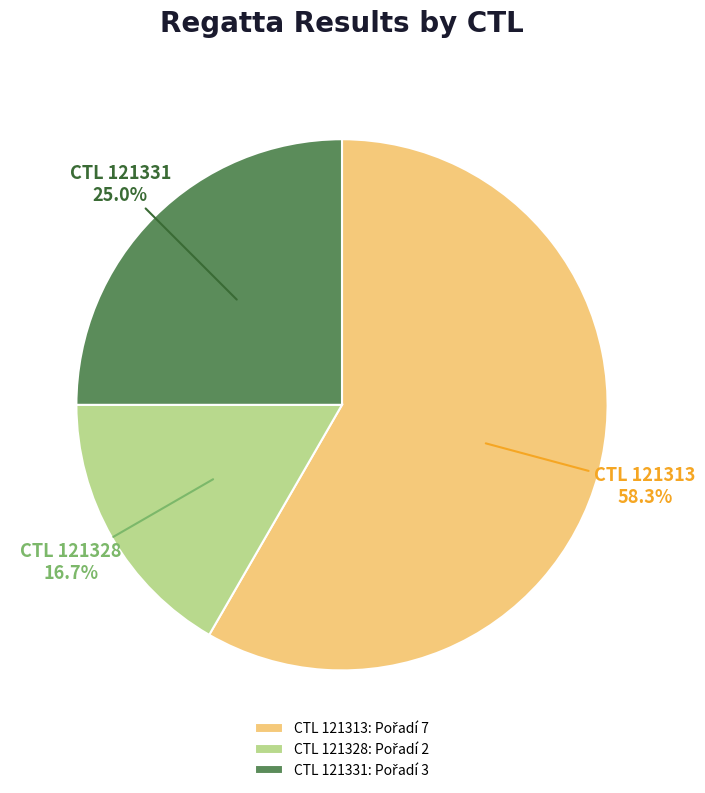

Is there any slice that represents more than half of the pie?

Yes